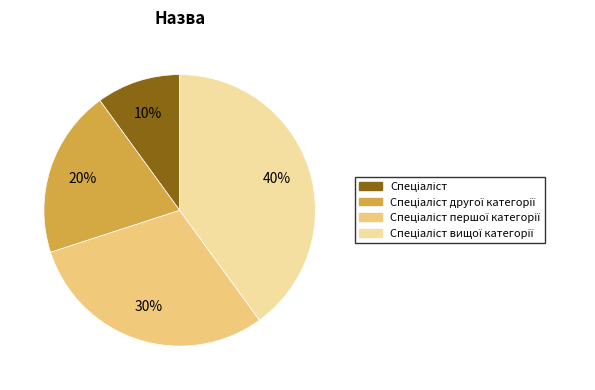

How many segments does this pie chart have?

4